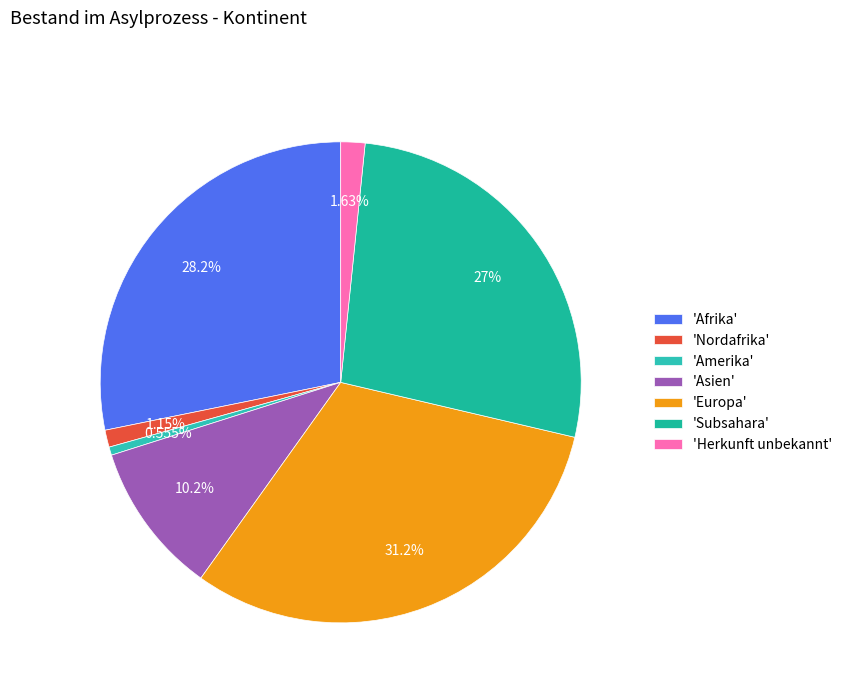

Count the number of slices in the pie.

7